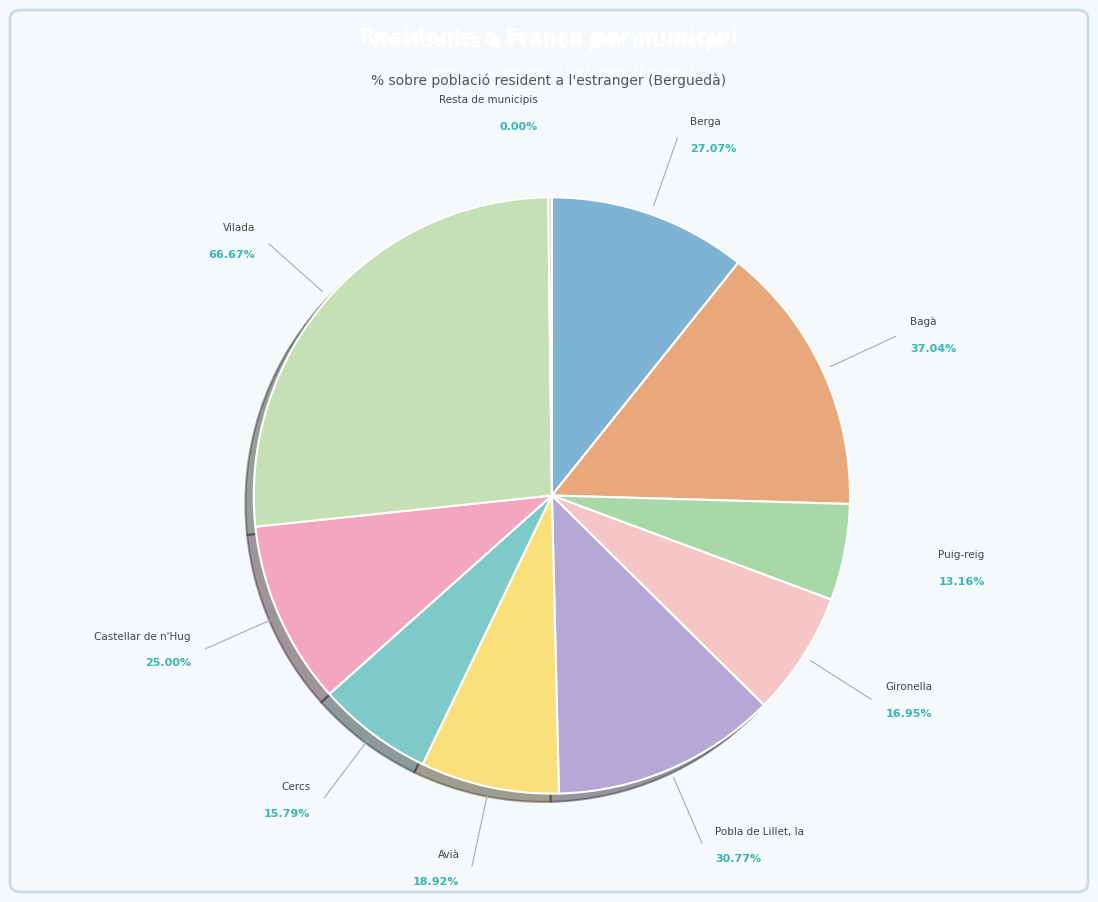

To the nearest percent, what portion does Cercs represent?

6%